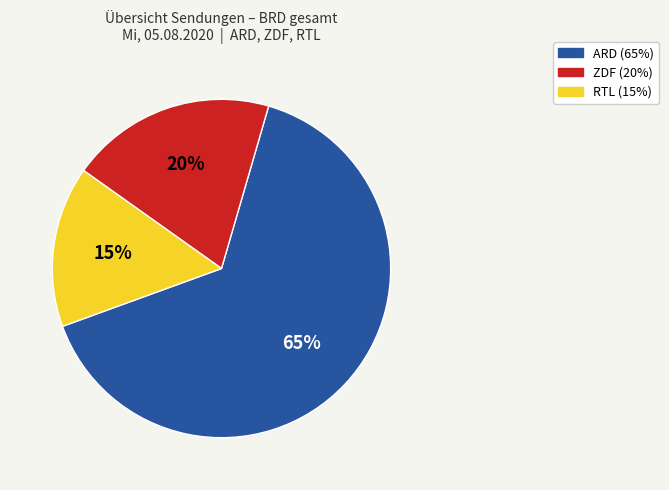

Is it true that ZDF is 5% of the pie?

False